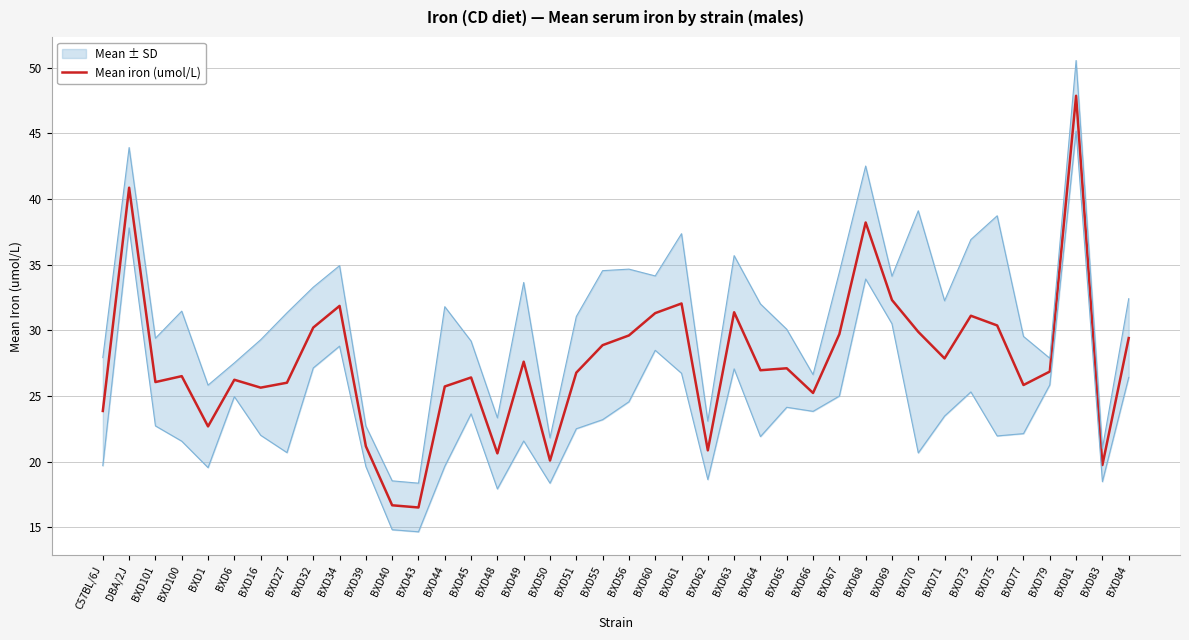

Between BXD56 and BXD6, which is larger?

BXD56